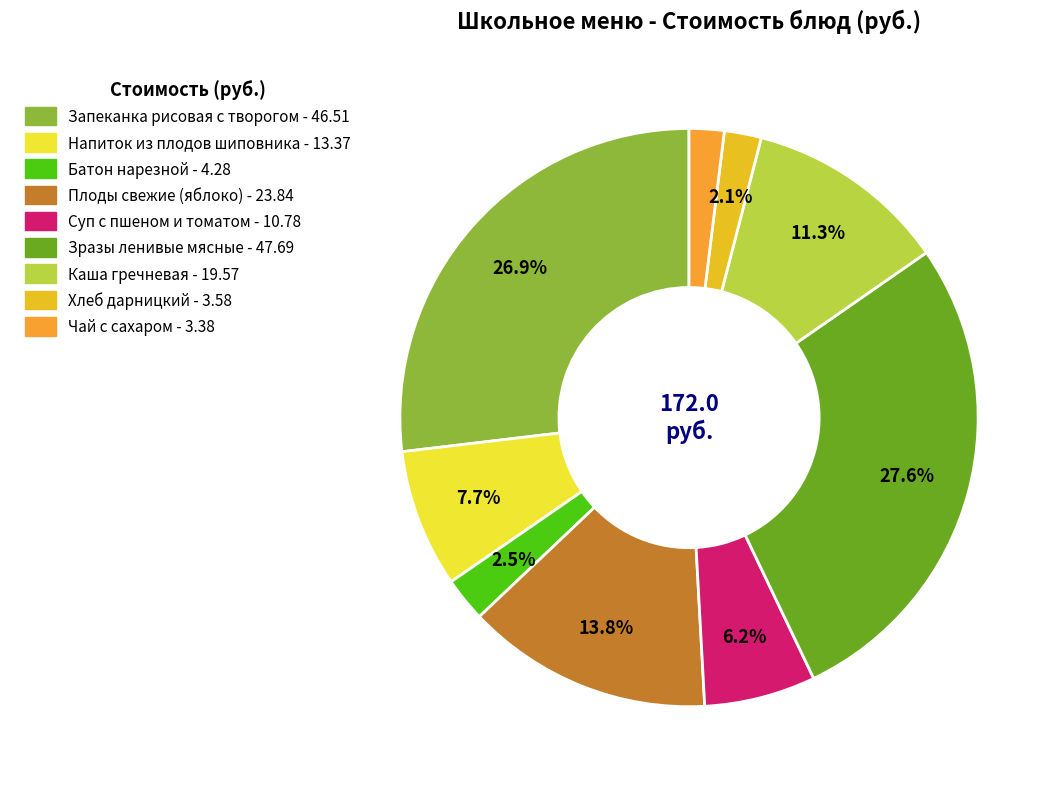

To the nearest percent, what portion does Напиток из плодов шиповника represent?

8%